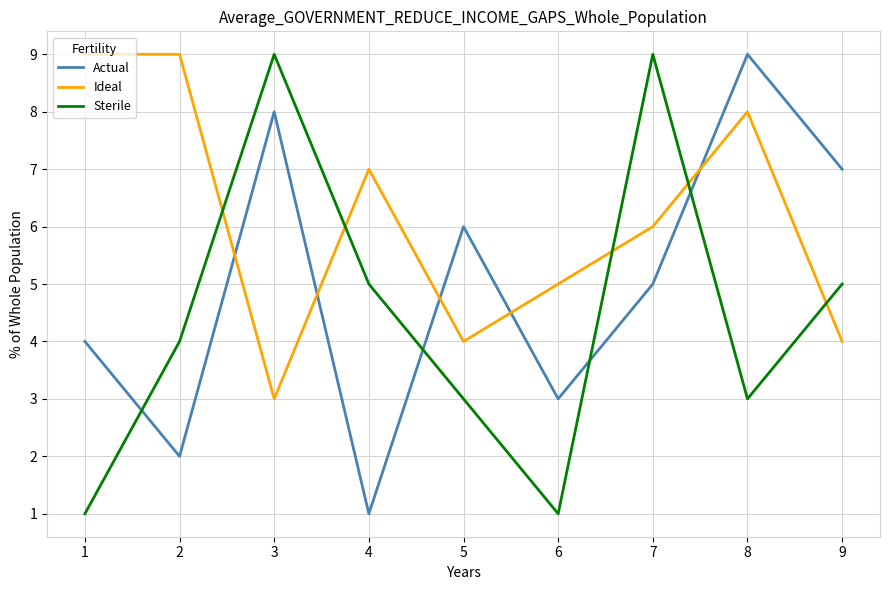

List the series in order of their overall mean, highest first.

Ideal, Actual, Sterile